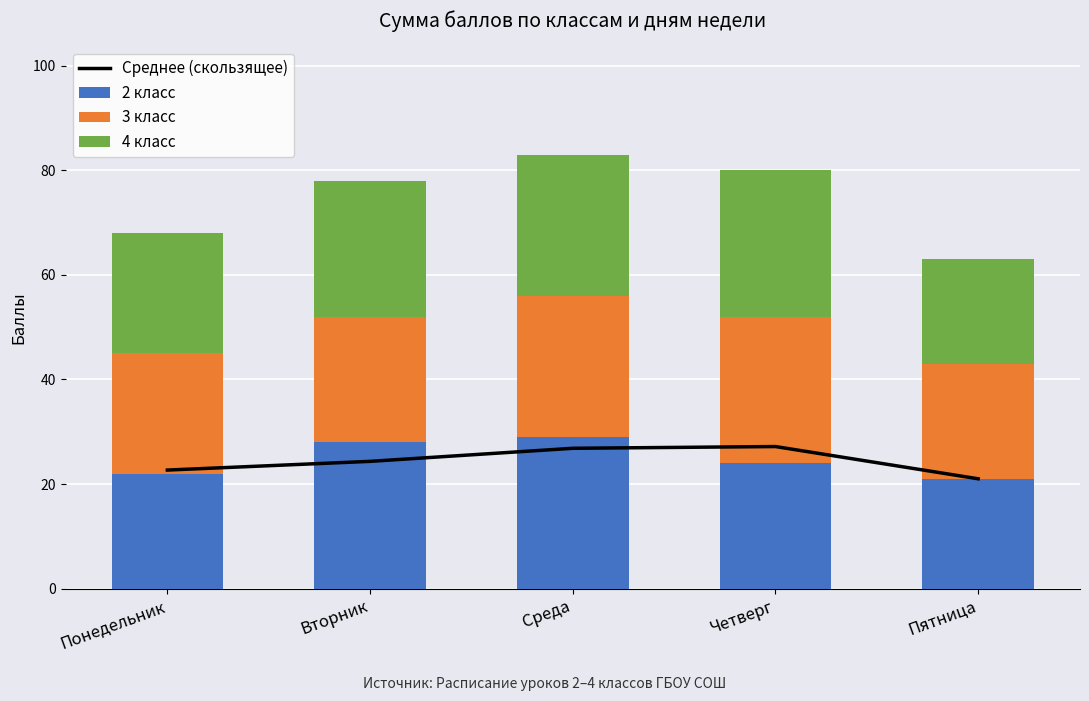

Is the value of 3 класс at Пятница greater than the value of 2 класс at Понедельник?

No